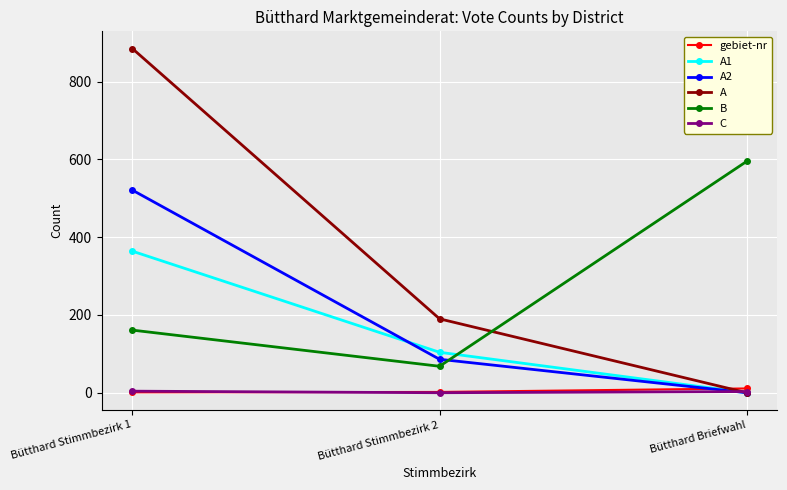

At which category is the sum across all series the highest?

Bütthard Stimmbezirk 1